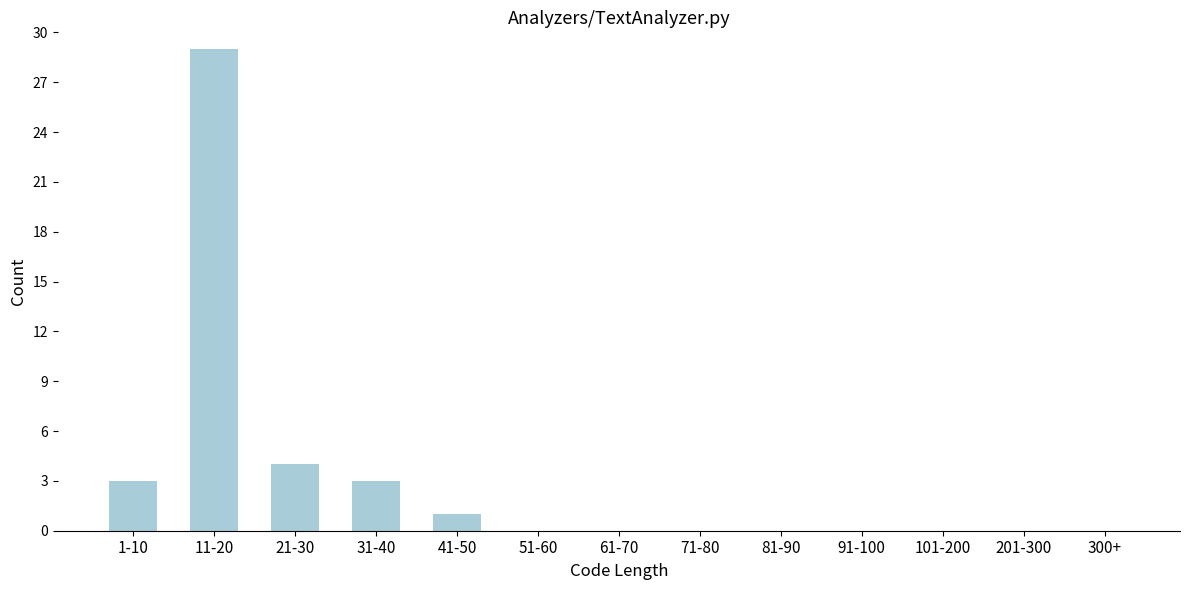

Reading right to left, list all the values displayed in this chart.

300+=0	201-300=0	101-200=0	91-100=0	81-90=0	71-80=0	61-70=0	51-60=0	41-50=1	31-40=3	21-30=4	11-20=29	1-10=3